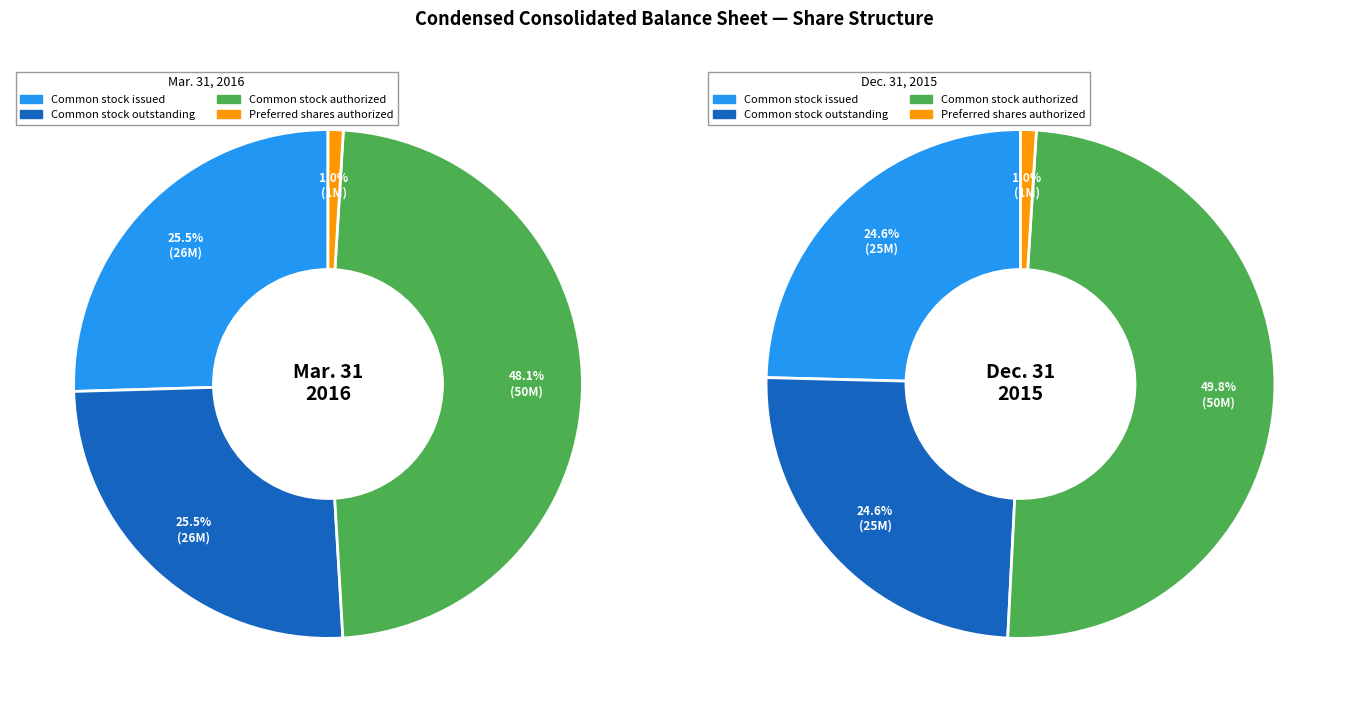

How many segments does this pie chart have?

4